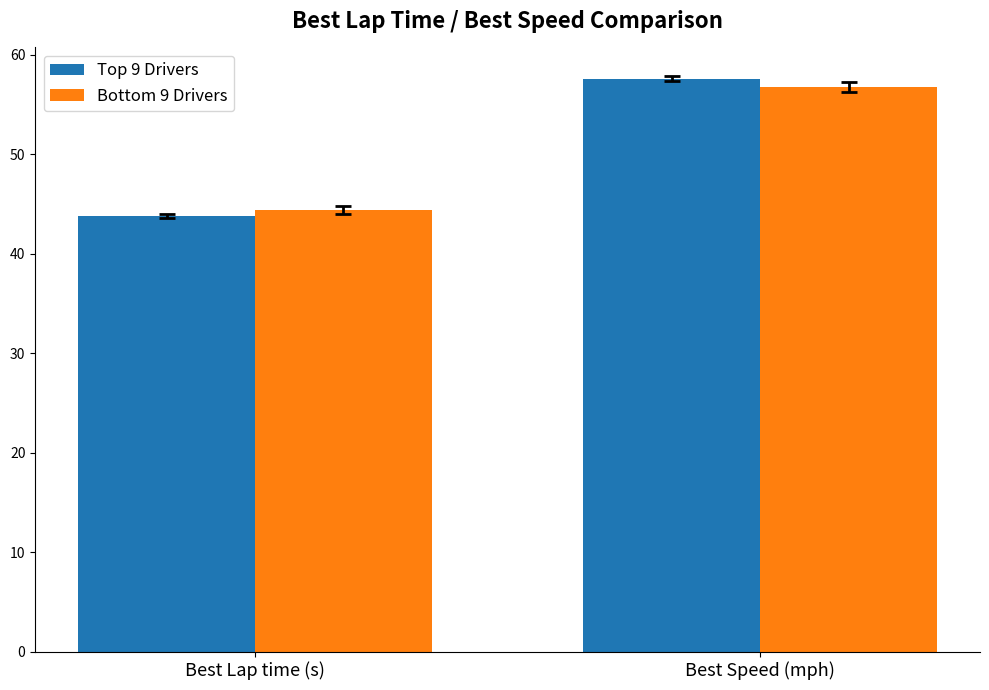

What is the average value of the Top 9 Drivers series?

50.7